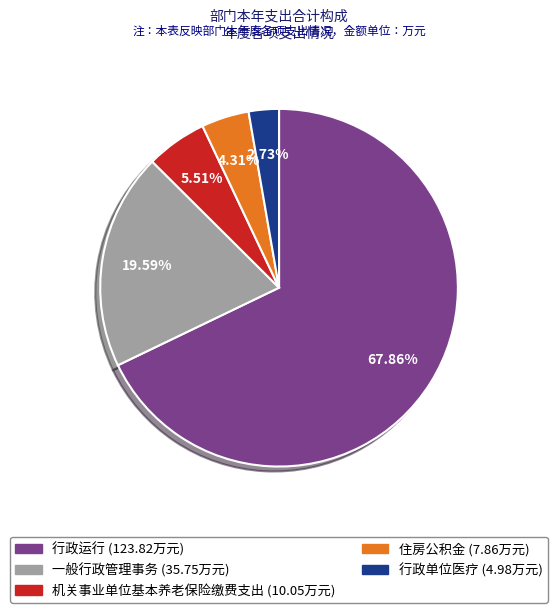

How many segments does this pie chart have?

5